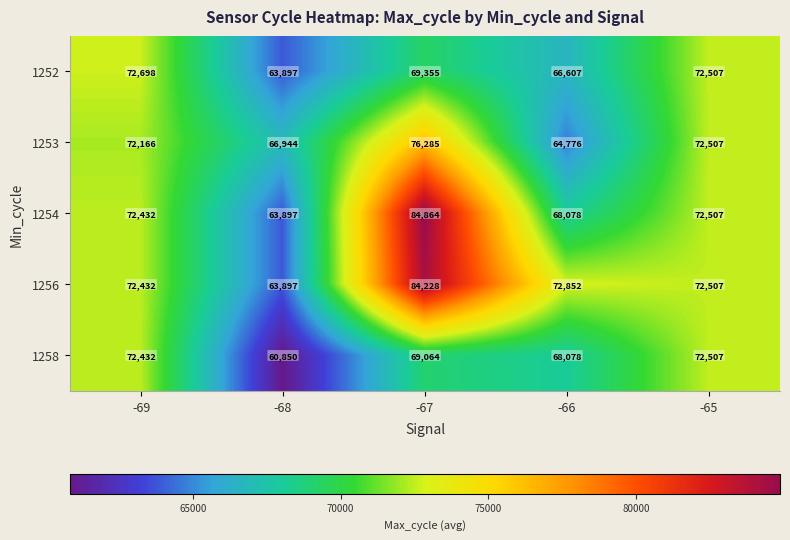

The value of 1254 at -65 is 72507. True or false?

True